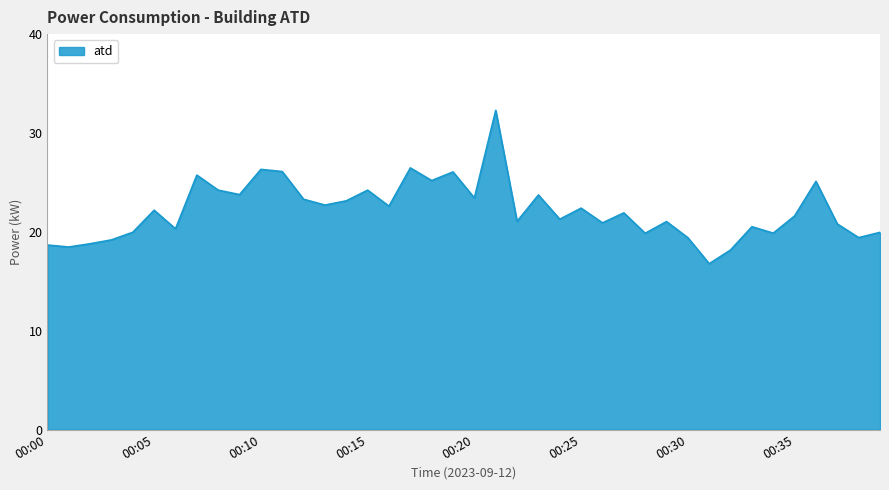

What is the smallest value displayed?

16.8